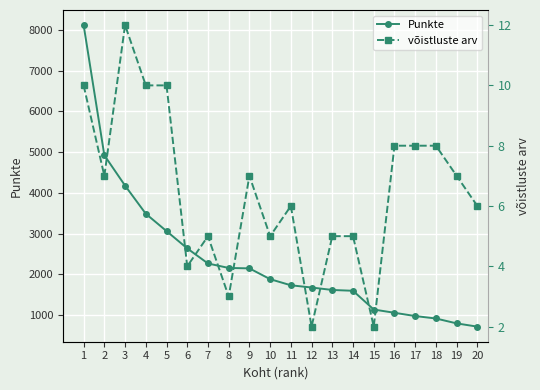

Reading left to right, what are all the values shown in this chart?

Punkte: 8120	4925	4180	3490	3065	2640	2270	2160	2150	1885	1735	1680	1620	1600	1140	1060	980	920	800	720
võistluste arv: 10	7	12	10	10	4	5	3	7	5	6	2	5	5	2	8	8	8	7	6